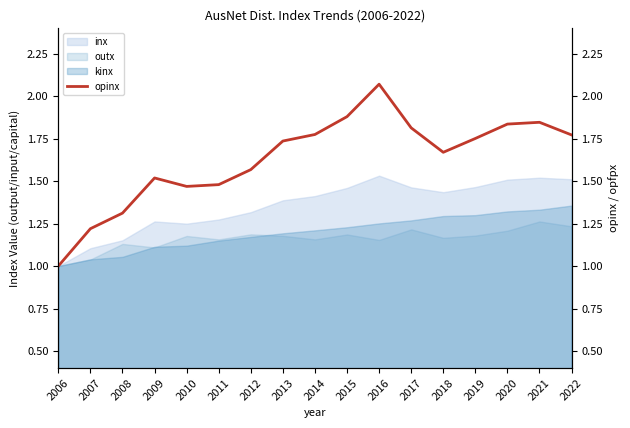

Does the chart display data point markers on the line(s)?

No